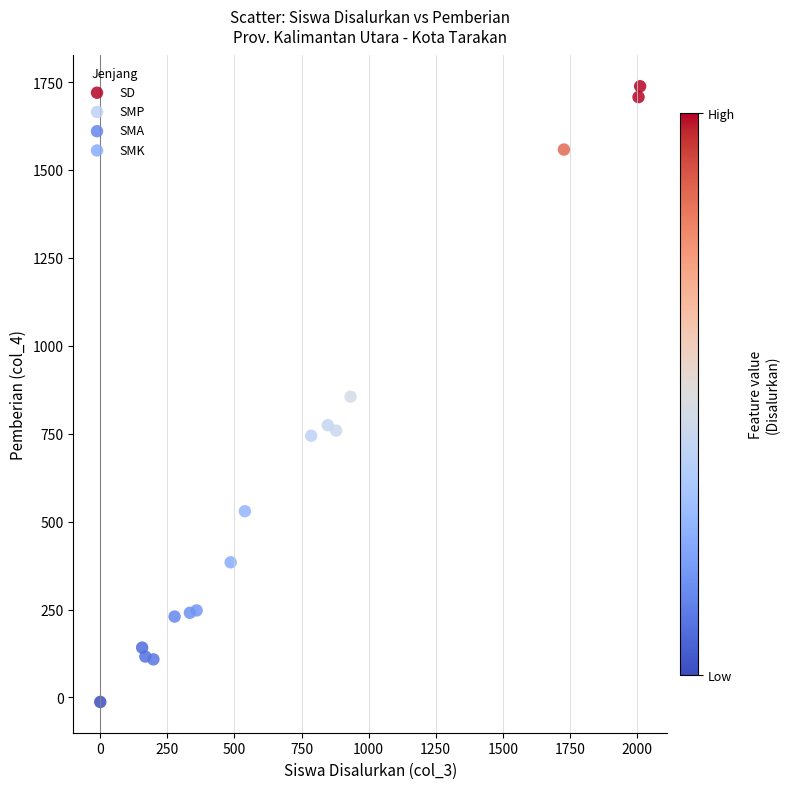

Which series has the widest spread of Y values?

SD